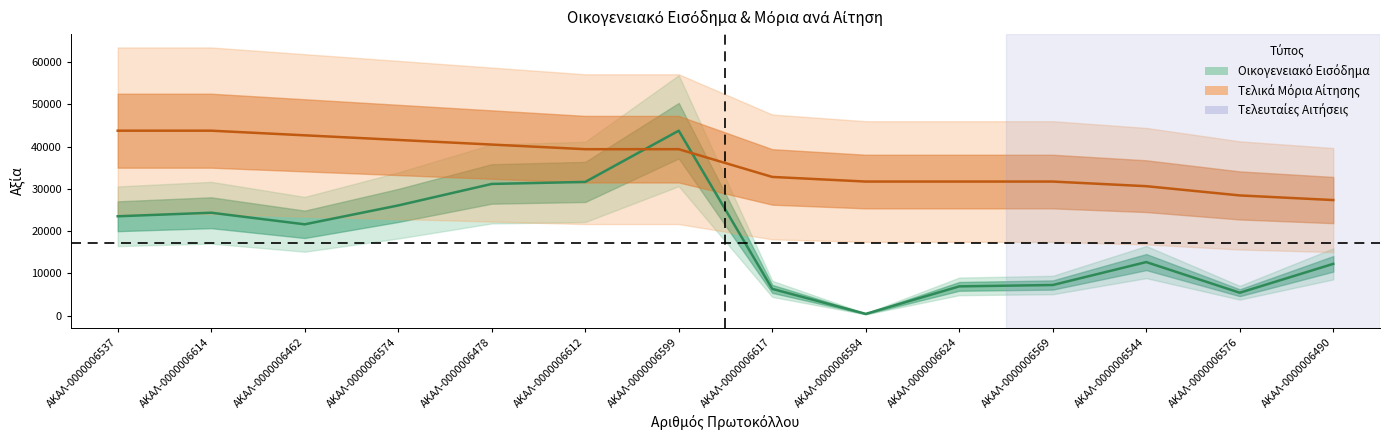

Is it true that Οικογενειακό Εισόδημα equals 24367.6 at ΑΚΑΛ-0000006614?

True